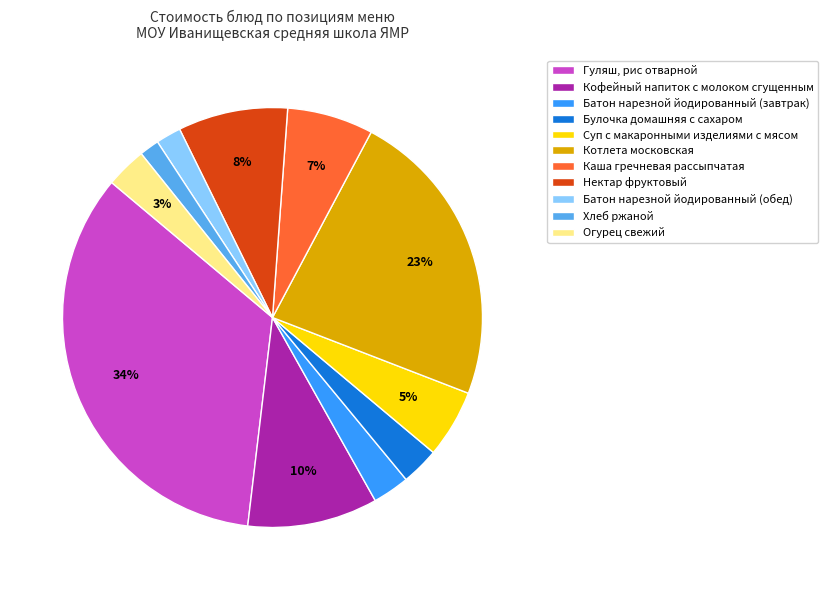

How many segments does this pie chart have?

11